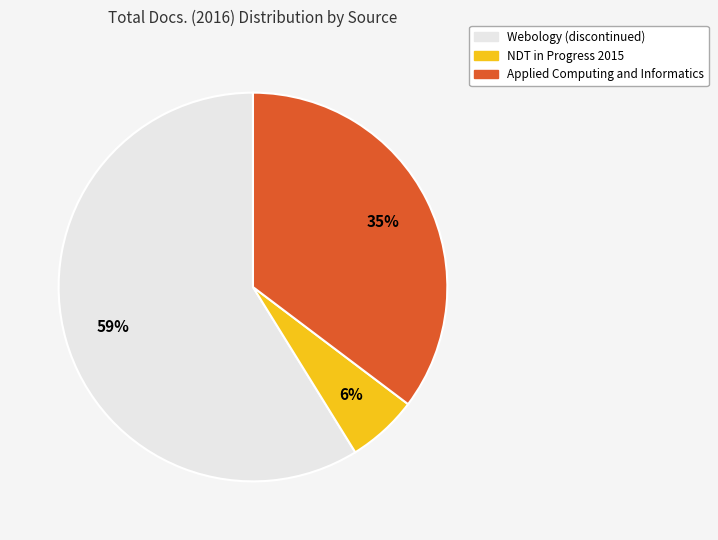

How many segments does this pie chart have?

3